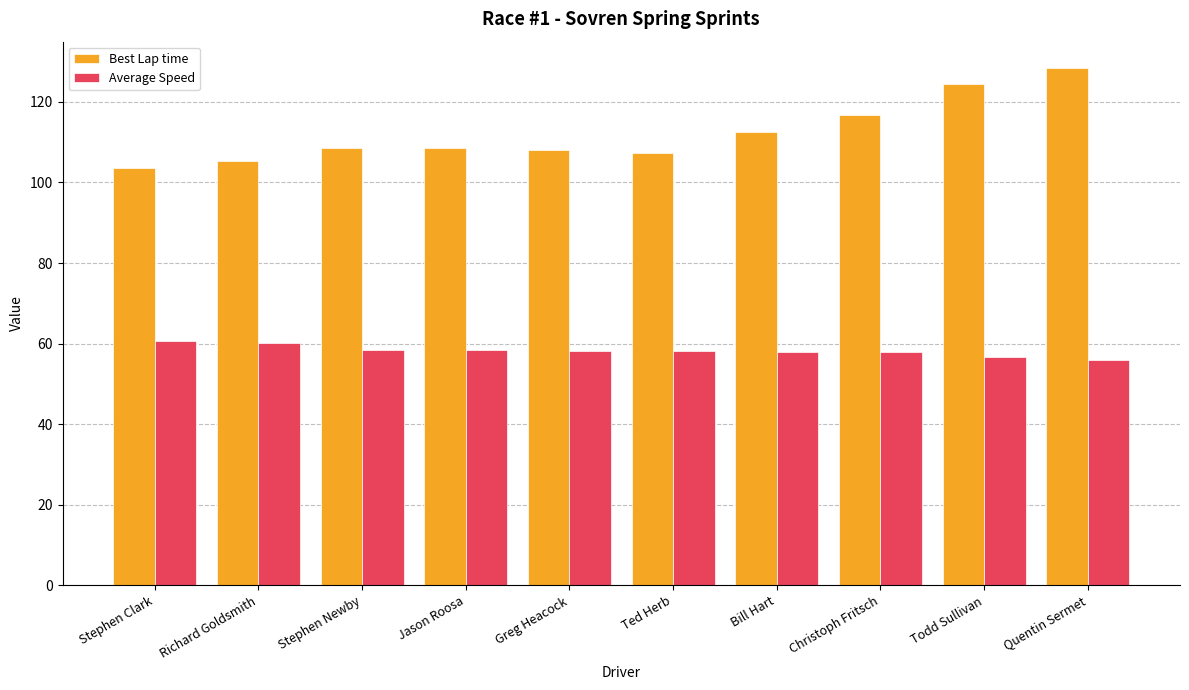

What are all the series names shown in the legend?

Best Lap time, Average Speed